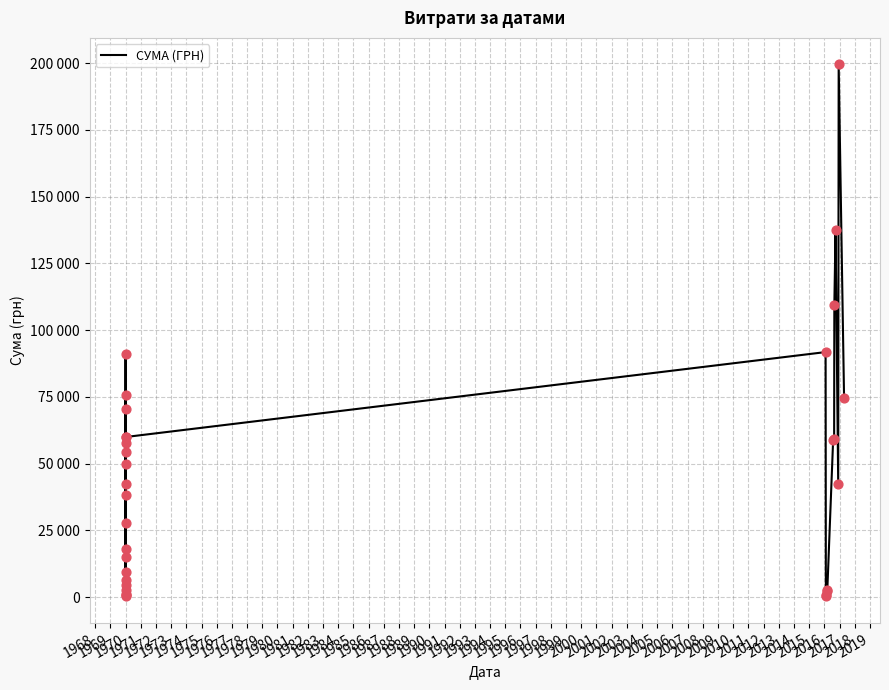

Between 1988 and 1991, which is larger?

1991